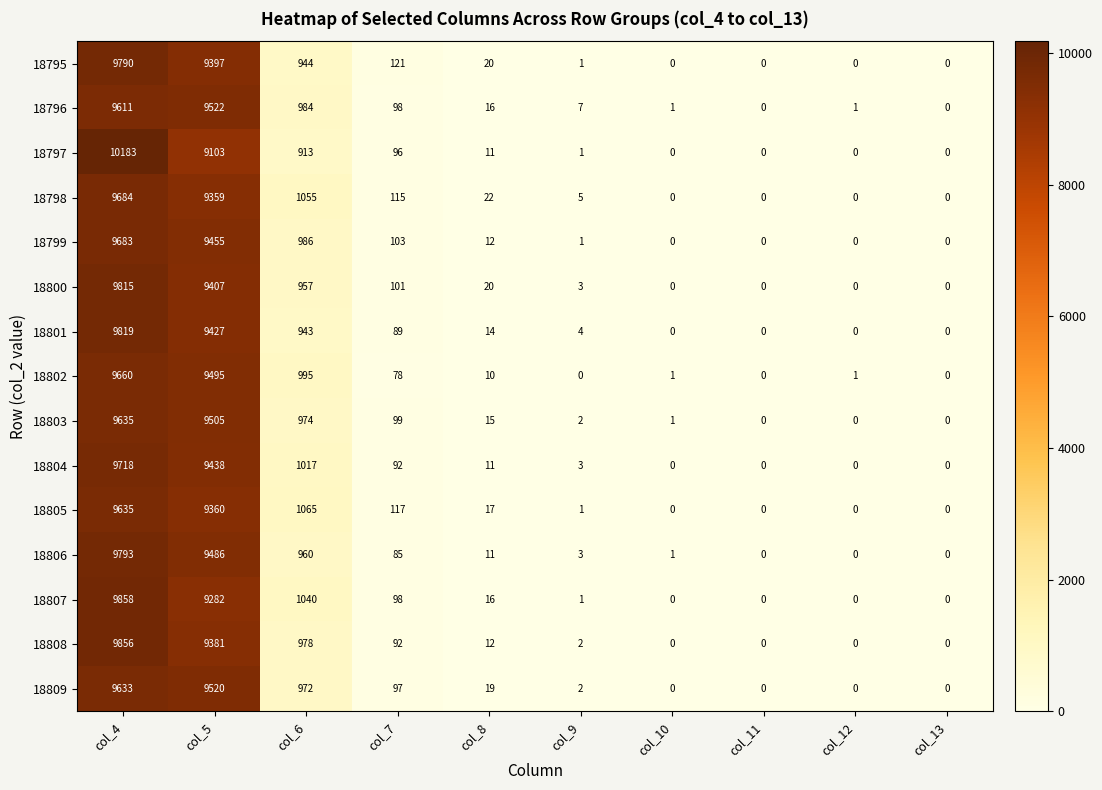

At which label does 18802 first exceed 10?

col_4